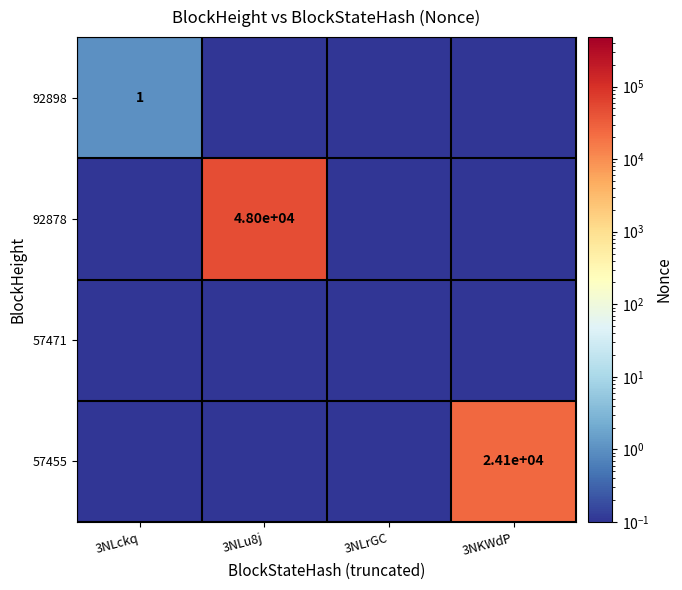

The 92898 series shows 1.0 at 3NLckq. True or false?

True